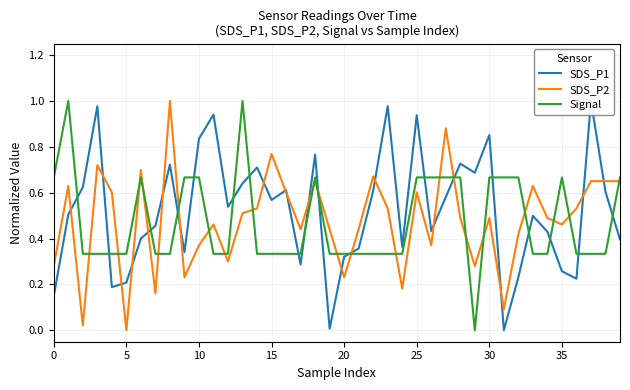

Reading left to right, what are all the values shown in this chart?

SDS_P1: 0.1	0.5	0.6	1.0	0.2	0.2	0.4	0.5	0.7	0.3	0.8	0.9	0.5	0.6	0.7	0.6	0.6	0.3	0.8	0.0	0.3	0.4	0.6	1.0	0.4	0.9	0.4	0.6	0.7	0.7	0.9	0.0	0.2	0.5	0.4	0.3	0.2	1.0	0.6	0.4
SDS_P2: 0.3	0.6	0.0	0.7	0.6	0.0	0.7	0.2	1.0	0.2	0.4	0.5	0.3	0.5	0.5	0.8	0.6	0.4	0.7	0.4	0.2	0.4	0.7	0.5	0.2	0.6	0.4	0.9	0.5	0.3	0.5	0.1	0.4	0.6	0.5	0.5	0.5	0.7	0.7	0.7
Signal: 0.7	1.0	0.3	0.3	0.3	0.3	0.7	0.3	0.3	0.7	0.7	0.3	0.3	1.0	0.3	0.3	0.3	0.3	0.7	0.3	0.3	0.3	0.3	0.3	0.3	0.7	0.7	0.7	0.7	0.0	0.7	0.7	0.7	0.3	0.3	0.7	0.3	0.3	0.3	0.7